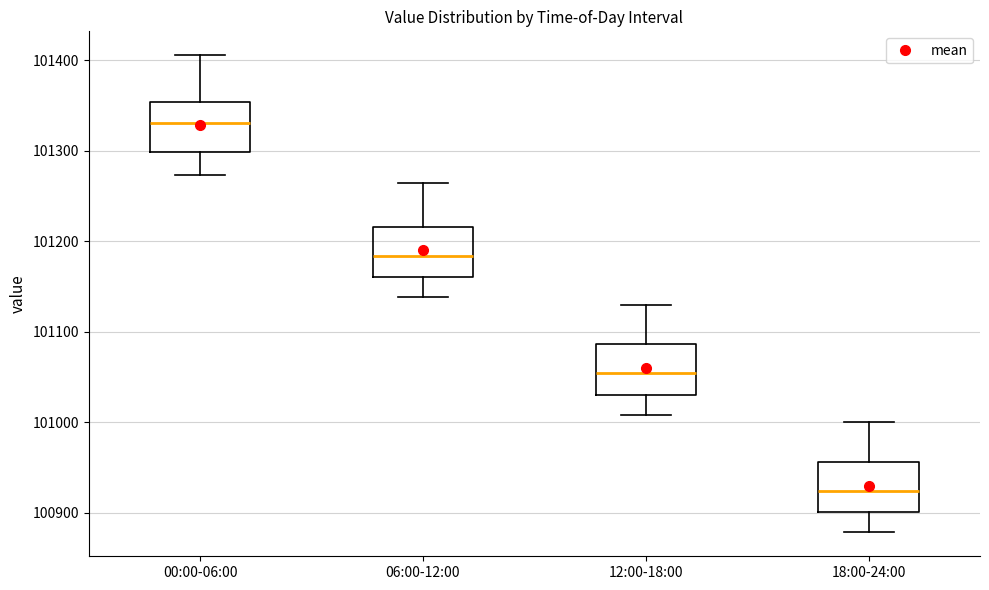

Reading left to right, read every box against the y-axis: the position of its median line, the range the box covers, and the ends of its whiskers. The values are not printed on the chart, so give them approximately, as read against the axis.

00:00-06:00: median 101330, box 101300 to 101350, whiskers 101270 to 101410
06:00-12:00: median 101180, box 101160 to 101220, whiskers 101140 to 101270
12:00-18:00: median 101050, box 101030 to 101090, whiskers 101010 to 101130
18:00-24:00: median 100920, box 100900 to 100960, whiskers 100880 to 101000